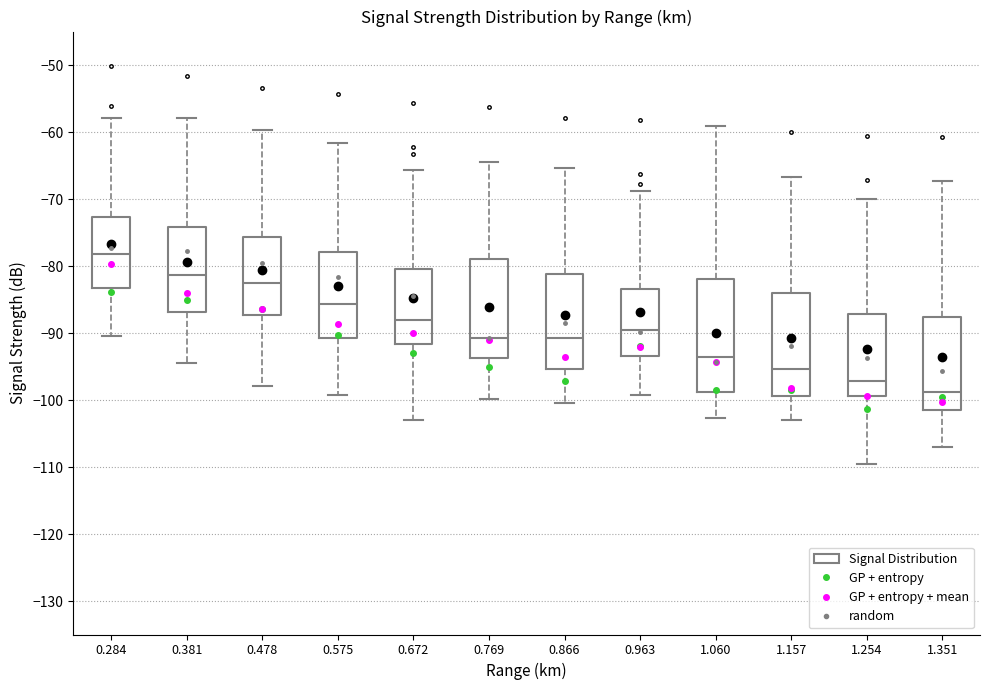

Reading left to right, transcribe this box plot: for each box, give where its median line is, the range the box spans, and where its two whiskers end, as read against the y-axis. The values are not printed on the chart, so give them approximately, as read against the axis.

0.284: median -78, box -83 to -73, whiskers -90 to -58
0.381: median -81, box -87 to -74, whiskers -94 to -58
0.478: median -83, box -87 to -76, whiskers -98 to -60
0.575: median -86, box -91 to -78, whiskers -99 to -62
0.672: median -88, box -92 to -80, whiskers -103 to -66
0.769: median -91, box -94 to -79, whiskers -100 to -64
0.866: median -91, box -95 to -81, whiskers -100 to -65
0.963: median -90, box -93 to -83, whiskers -99 to -69
1.060: median -94, box -99 to -82, whiskers -103 to -59
1.157: median -95, box -99 to -84, whiskers -103 to -67
1.254: median -97, box -99 to -87, whiskers -110 to -70
1.351: median -99, box -101 to -88, whiskers -107 to -67